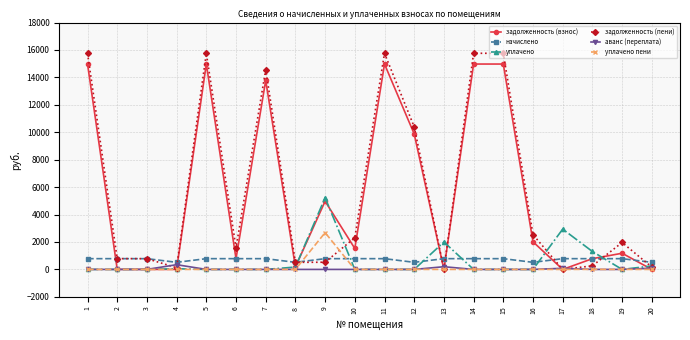

The value of аванс (переплата) at 19 is 0.0. True or false?

True